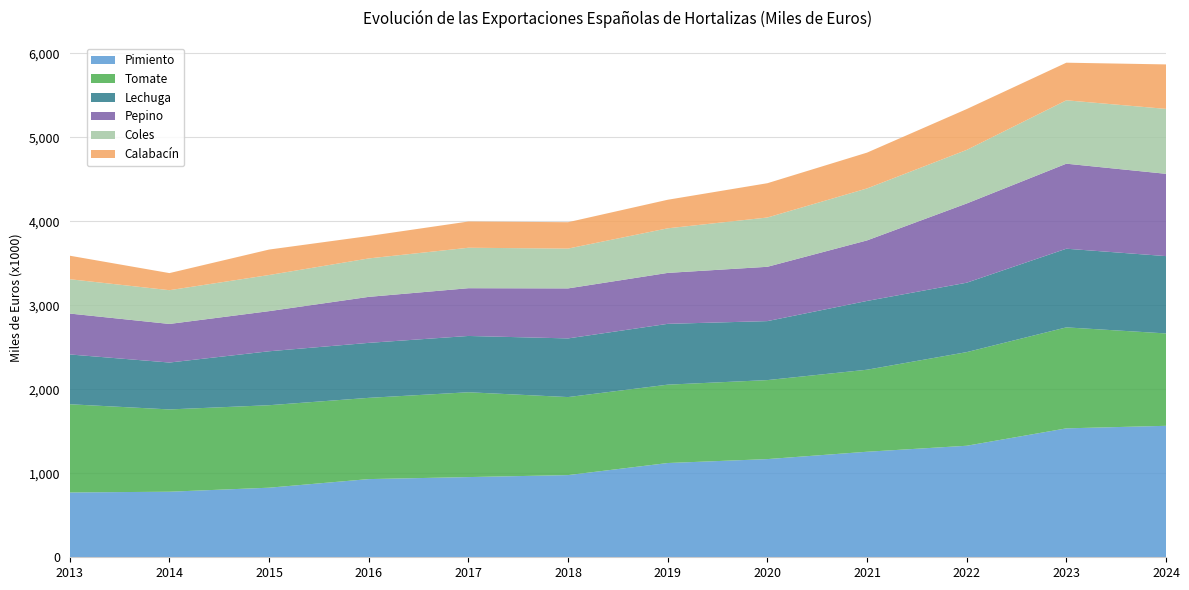

Reading left to right, list all the values displayed in this chart.

Pimiento: 771358	780367	828175	930609	954522	978161	1121827	1168620	1256137	1327420	1534483	1564746
Tomate: 1049974	979430	981762	966965	1009693	928668	932728	940259	976253	1114377	1201877	1099499
Lechuga: 592773	558134	642075	654425	669982	698189	723852	702073	818677	826202	936265	920444
Pepino: 486862	459255	477512	547477	568319	595150	606304	646483	720420	942982	1011976	979383
Coles: 408637	401808	430050	457531	481584	474058	530726	586601	618570	637640	754479	772786
Calabacín: 279804	203430	303016	266509	312219	313974	339906	408168	426297	486028	447567	529394